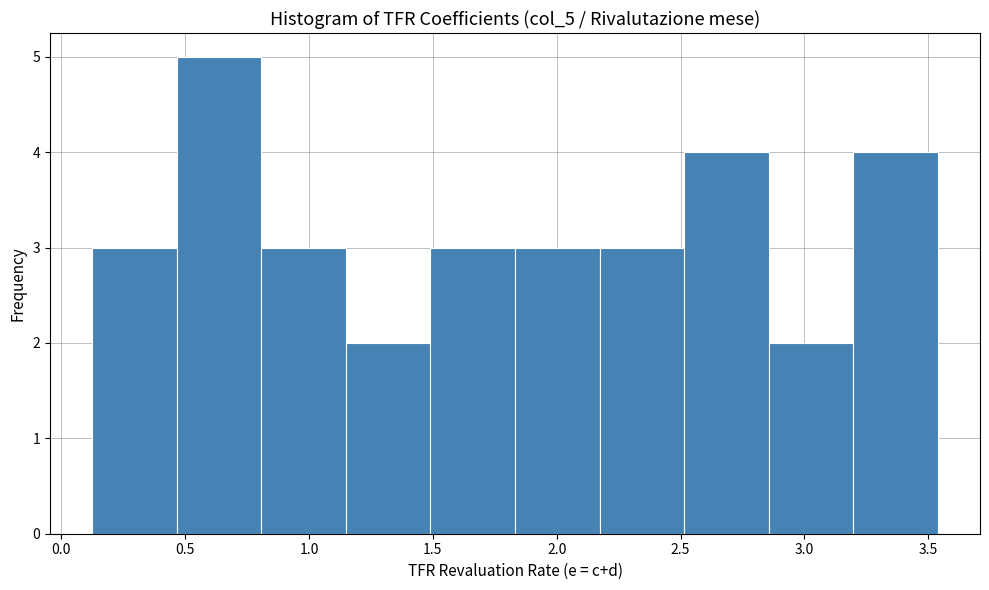

Reading left to right, list every bar in this chart as the range it spans on the x-axis followed by its height. Neither the bar edges nor the heights are printed on the chart, so give them approximately, as read against the axes.

0.15 to 0.45: 3
0.45 to 0.80: 5
0.80 to 1.15: 3
1.15 to 1.50: 2
1.50 to 1.85: 3
1.85 to 2.15: 3
2.15 to 2.50: 3
2.50 to 2.85: 4
2.85 to 3.20: 2
3.20 to 3.55: 4